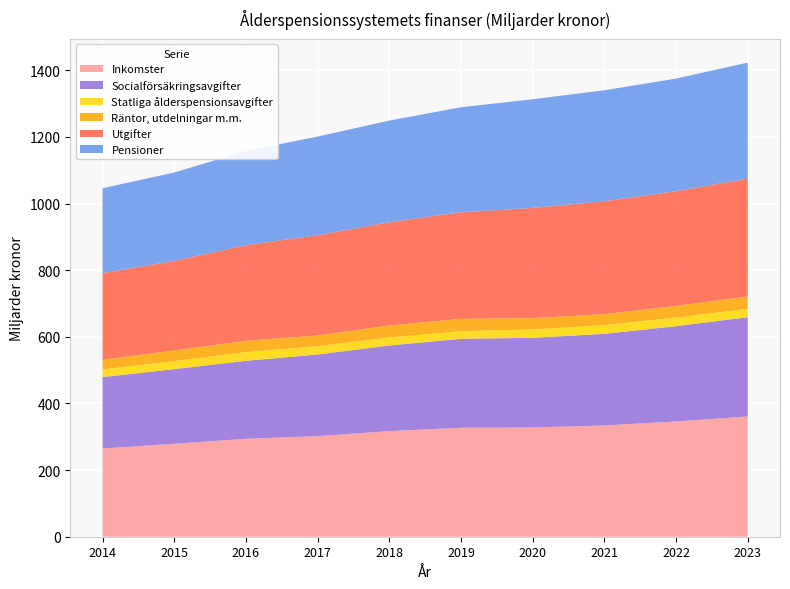

Reading left to right, what are all the values shown in this chart?

Inkomster: 2014=265	2015=279	2016=294	2017=302	2018=317	2019=327	2020=328	2021=334	2022=346	2023=361
Socialförsäkringsavgifter: 2014=214	2015=224	2016=234	2017=245	2018=257	2019=267	2020=269	2021=275	2022=286	2023=298
Statliga ålderspensionsavgifter: 2014=23	2015=24	2016=26	2017=25	2018=24	2019=23	2020=25	2021=26	2022=26	2023=25
Räntor, utdelningar m.m.: 2014=29	2015=32	2016=34	2017=32	2018=36	2019=37	2020=34	2021=33	2022=35	2023=37
Utgifter: 2014=260	2015=269	2016=287	2017=301	2018=310	2019=320	2020=331	2021=339	2022=344	2023=354
Pensioner: 2014=255	2015=265	2016=283	2017=296	2018=305	2019=315	2020=326	2021=333	2022=338	2023=348